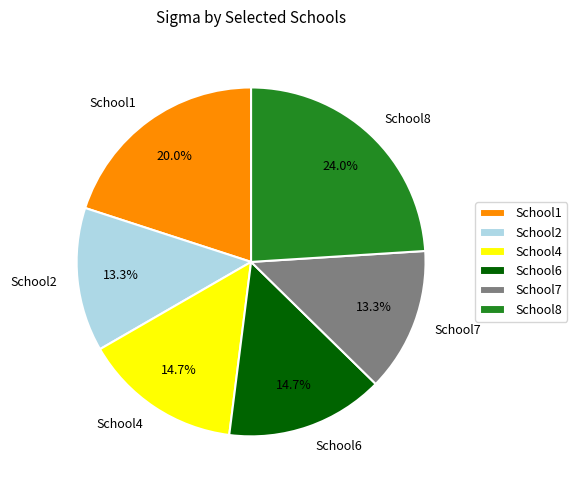

To the nearest percent, what percentage of the pie is School6?

15%